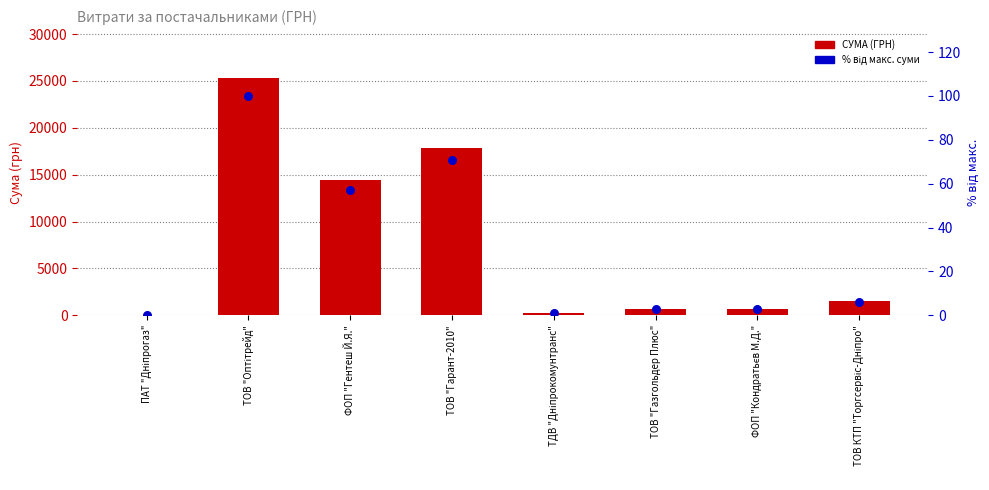

What is the total value across all series at ТОВ "Гарант-2010"?

17963.1